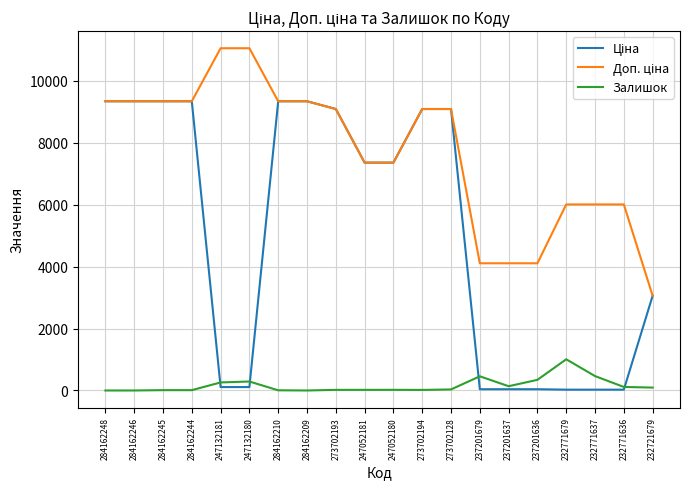

Is this an area chart (filled region under the line)?

No